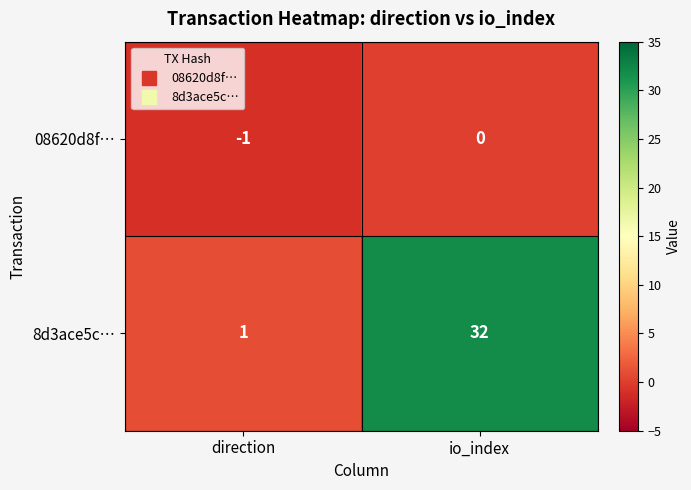

How many data points in 08620d8f… are less than 0?

1